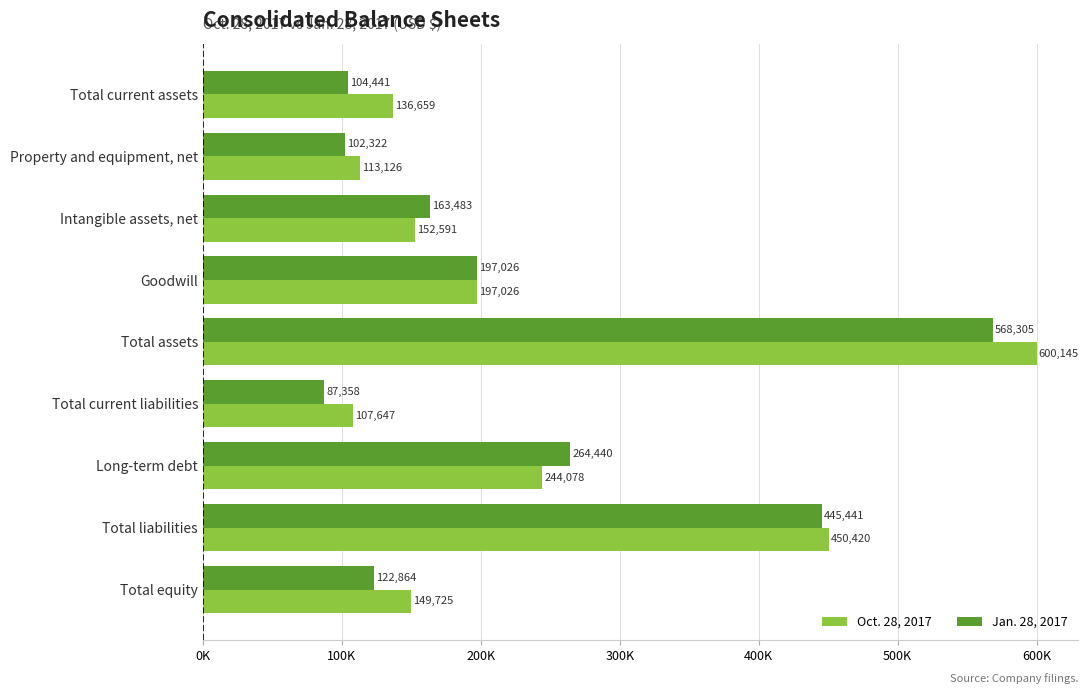

Reading left to right, transcribe all the data shown in this chart.

Oct. 28, 2017: 136659	113126	152591	197026	600145	107647	244078	450420	149725
Jan. 28, 2017: 104441	102322	163483	197026	568305	87358	264440	445441	122864